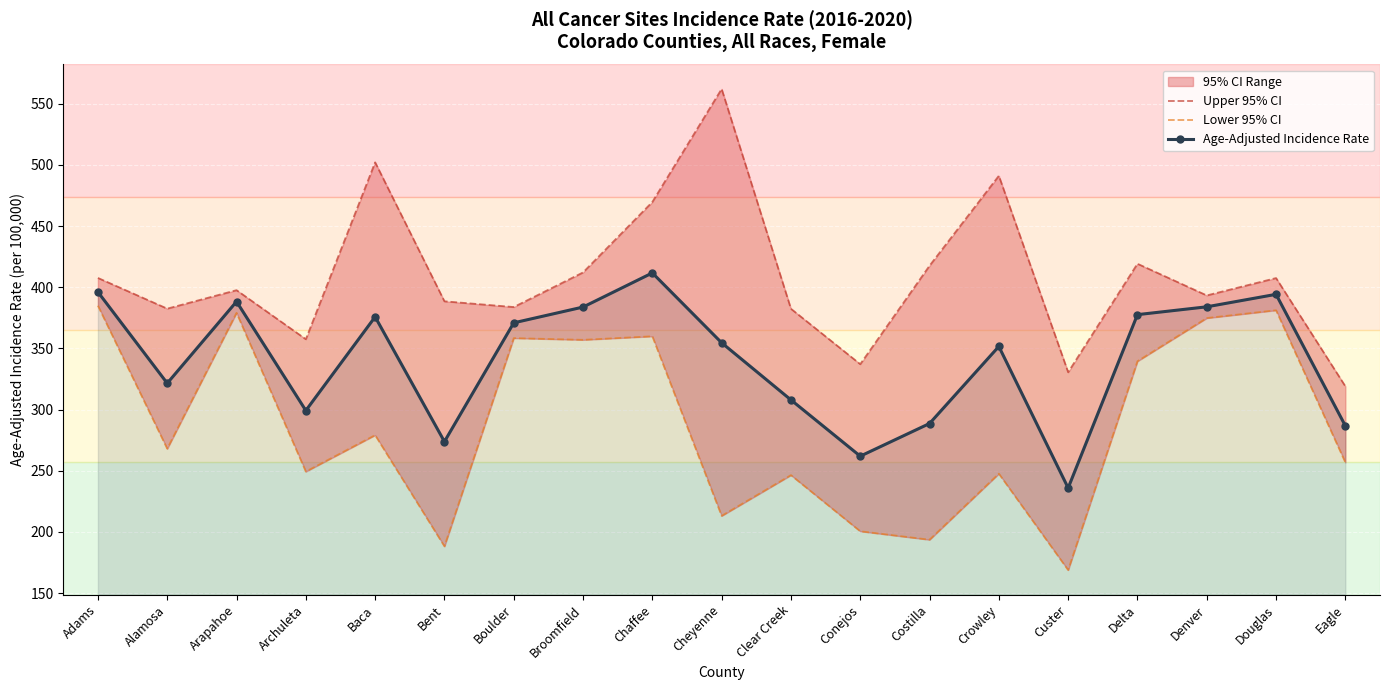

What is the sum of all Upper 95% CI values?

7761.2